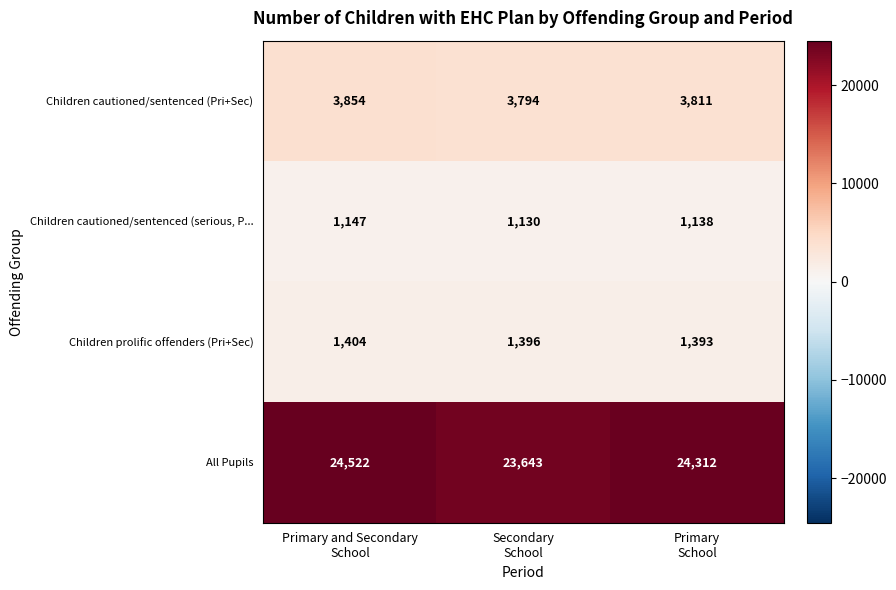

What is the sum of all Children cautioned/sentenced (serious, P... values?

3415